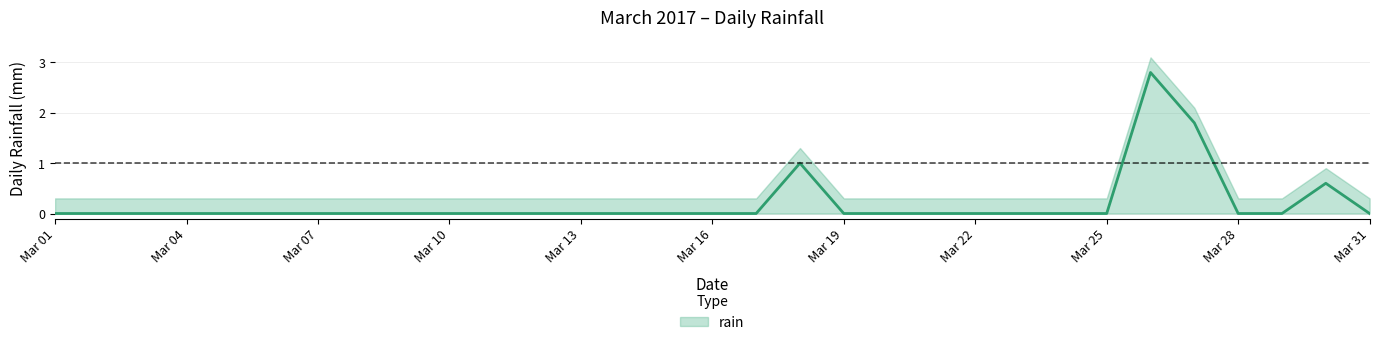

Reading left to right, extract all data points from this chart.

0.0	0.0	0.0	0.0	0.0	0.0	0.0	0.0	0.0	0.0	0.0	0.0	0.0	0.0	0.0	0.0	0.0	1.0	0.0	0.0	0.0	0.0	0.0	0.0	0.0	2.8	1.8	0.0	0.0	0.6	0.0